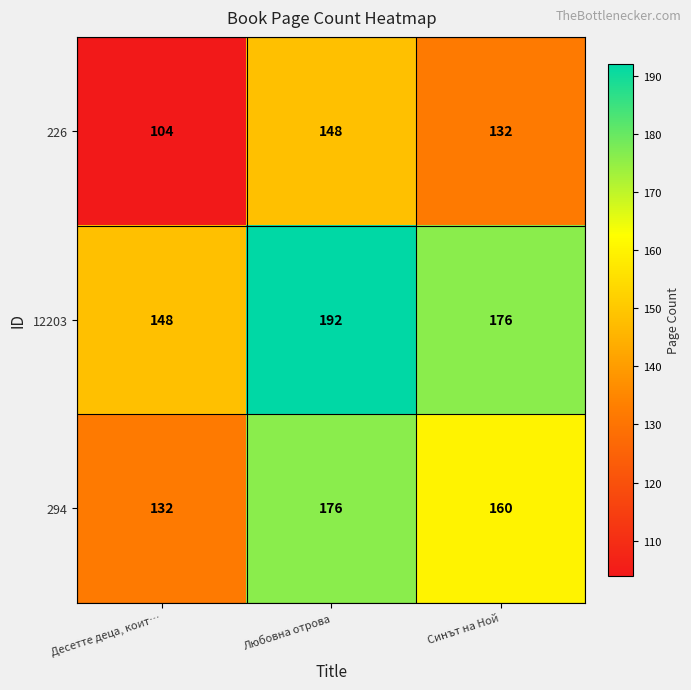

At which category is the sum across all series the highest?

Любовна отрова